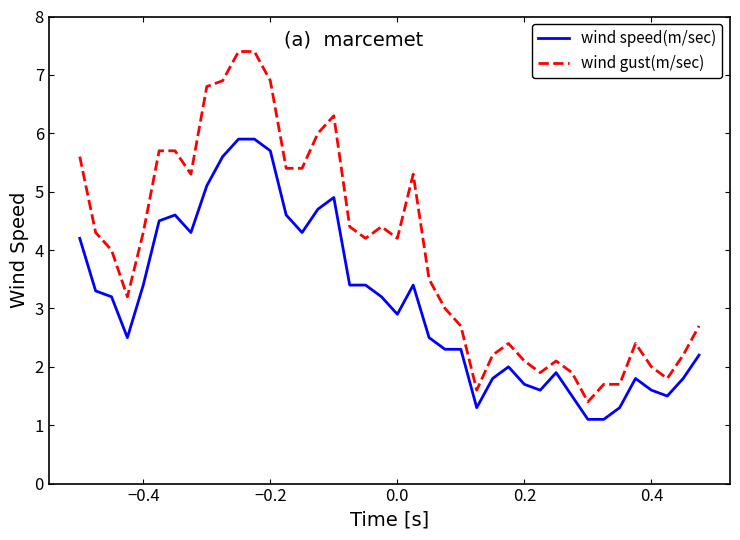

True or false: wind speed(m/sec) and wind gust(m/sec) cross at least once.

False